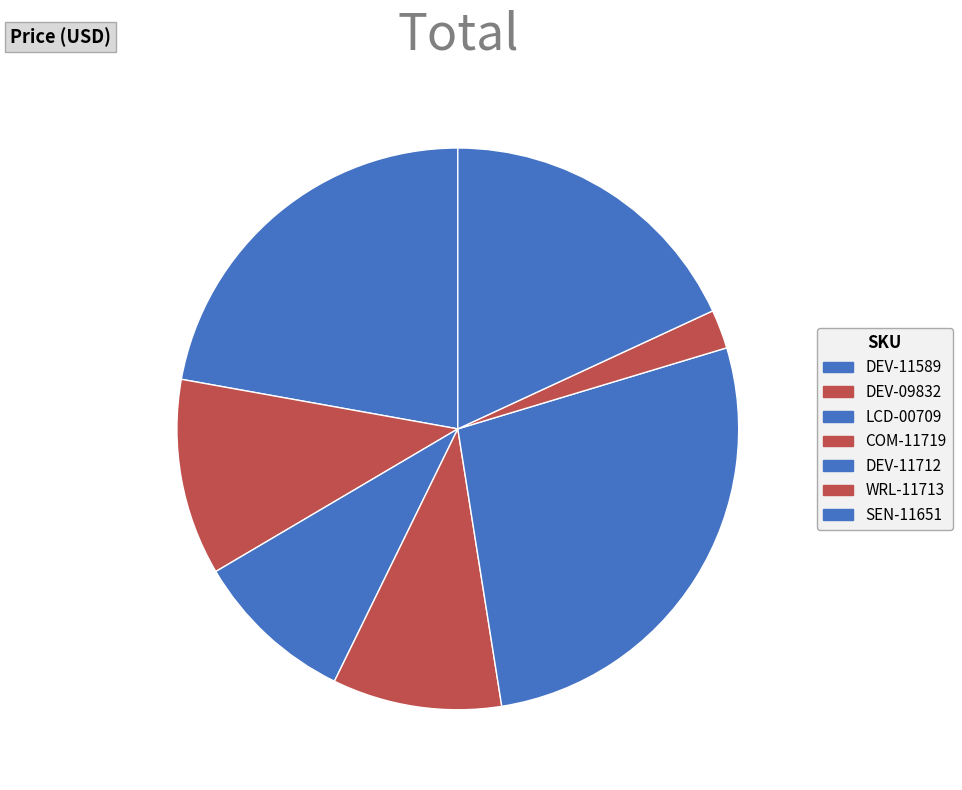

To the nearest percent, what is the combined percentage of WRL-11713 and COM-11719?

12%